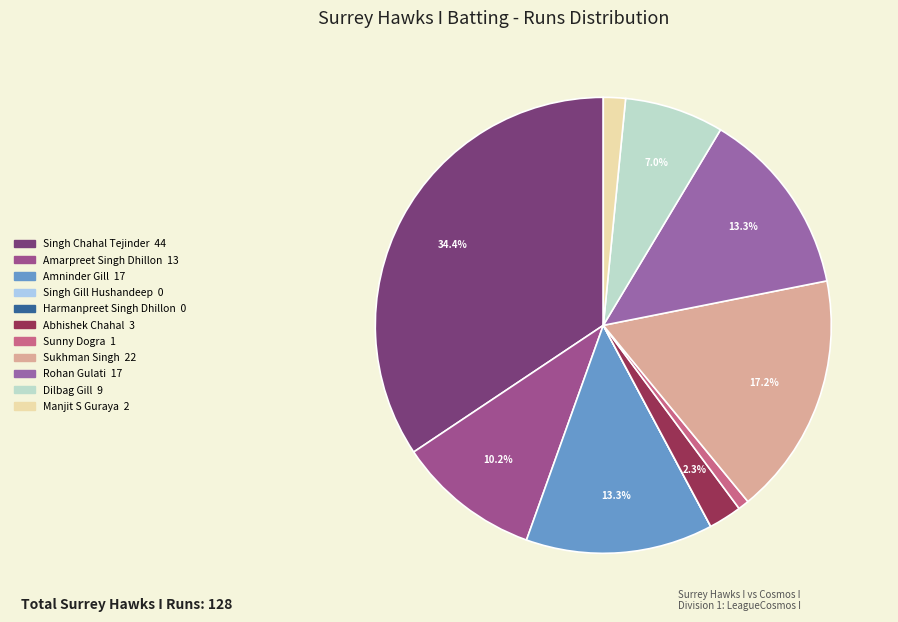

Rank the categories by value from lowest to highest.

Singh Gill Hushandeep, Harmanpreet Singh Dhillon, Sunny Dogra, Manjit S Guraya, Abhishek Chahal, Dilbag Gill, Amarpreet Singh Dhillon, Amninder Gill, Rohan Gulati, Sukhman Singh, Singh Chahal Tejinder